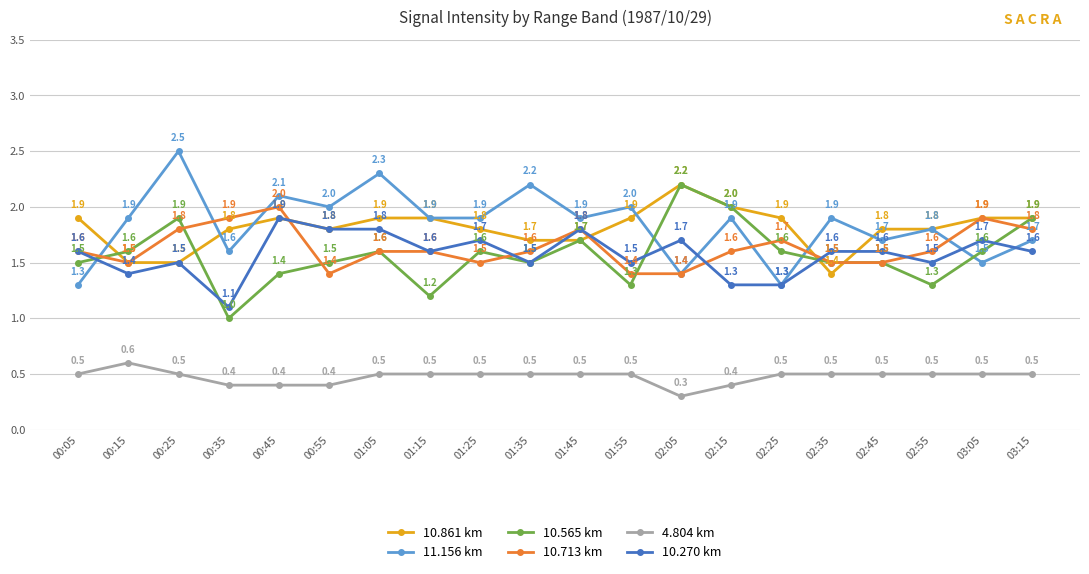

What value does the 11.156 km series have at 00:55?

2.0